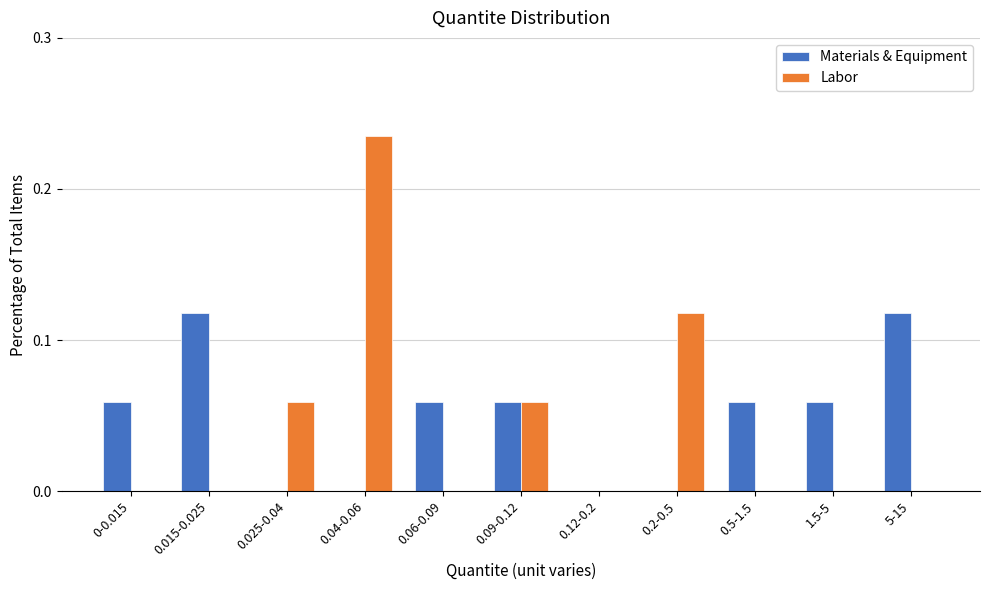

Is the value of Labor at 0.09-0.12 greater than the value of Materials & Equipment at 0.015-0.025?

No